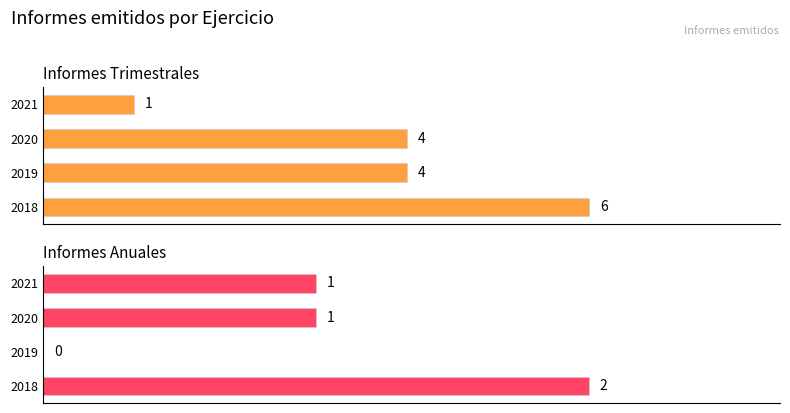

Which series changed the most between 2018 and 2019?

Informes Trimestrales